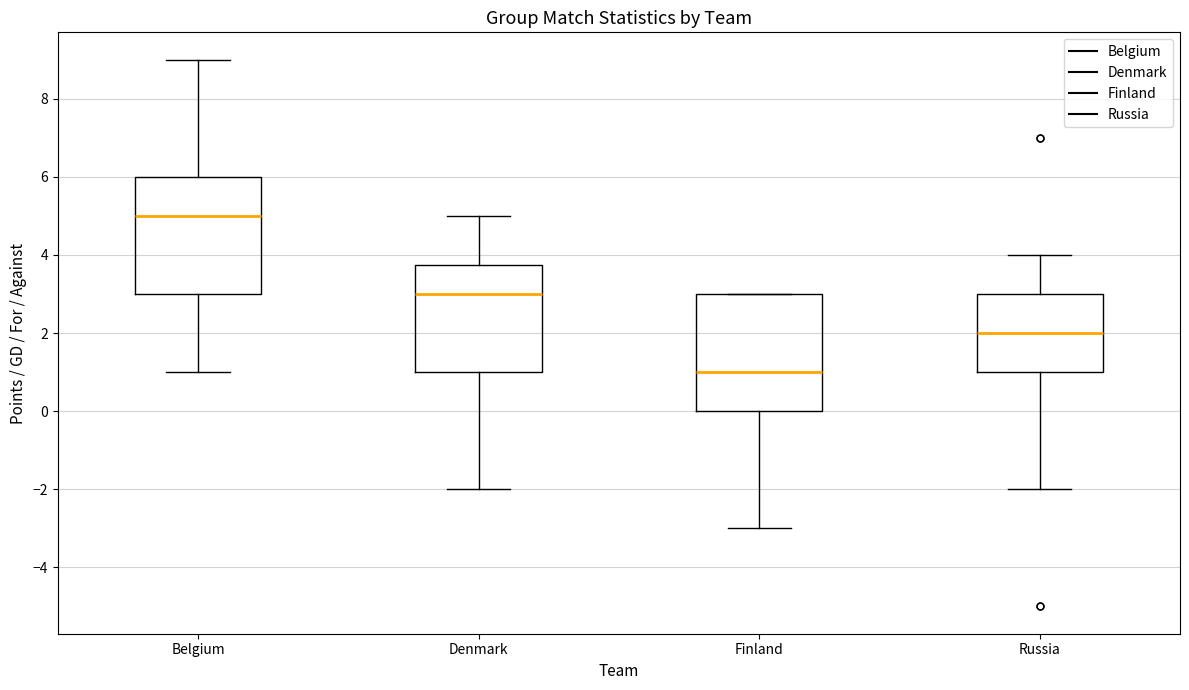

Reading left to right, read every box against the y-axis: the position of its median line, the range the box covers, and the ends of its whiskers. The values are not printed on the chart, so give them approximately, as read against the axis.

Belgium: median 5.0, box 3.0 to 6.0, whiskers 1.0 to 9.0
Denmark: median 3.0, box 1.0 to 3.8, whiskers -2.0 to 5.0
Finland: median 1.0, box 0.0 to 3.0, whiskers -3.0 to 3.0
Russia: median 2.0, box 1.0 to 3.0, whiskers -2.0 to 4.0